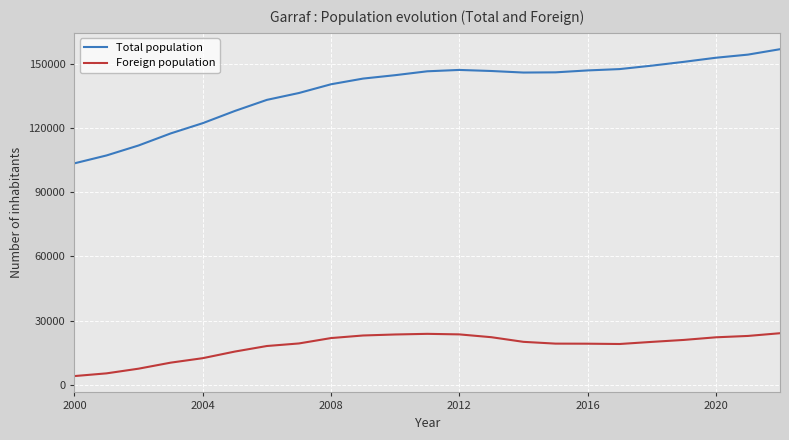

List the series in order of their peak value, lowest first.

Foreign population, Total population